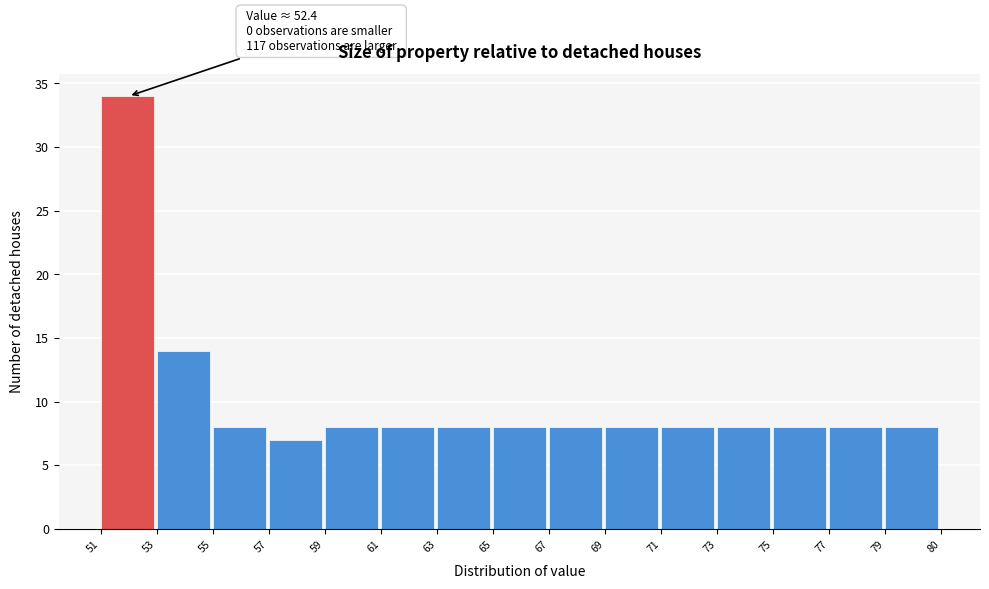

Reading left to right, list all the values displayed in this chart.

34	14	8	7	8	8	8	8	8	8	8	8	8	8	8